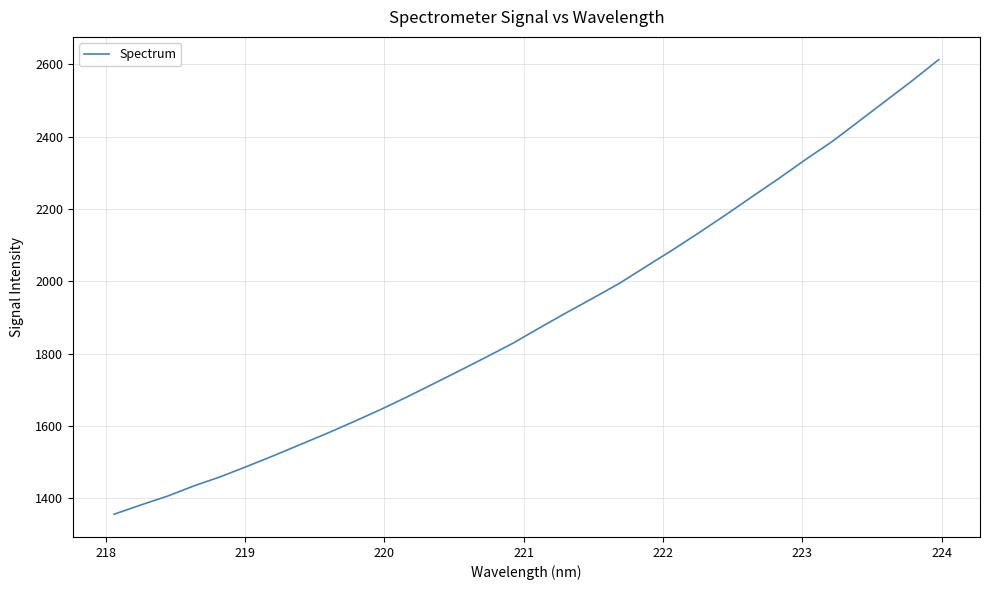

What is the difference between the second highest and minimum values?

1198.5